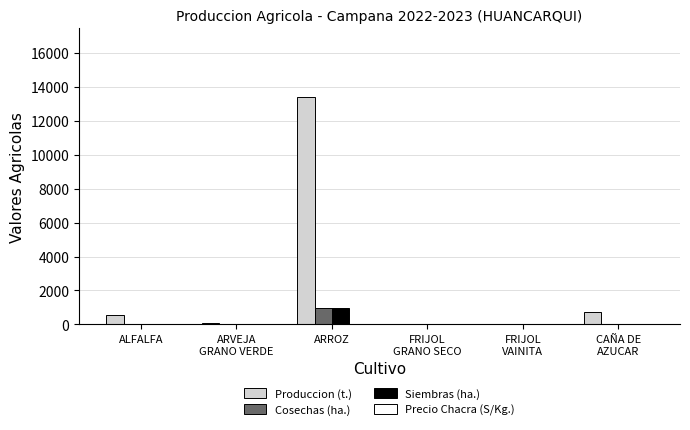

The Siembras (ha.) series shows 950.0 at ARROZ. True or false?

True